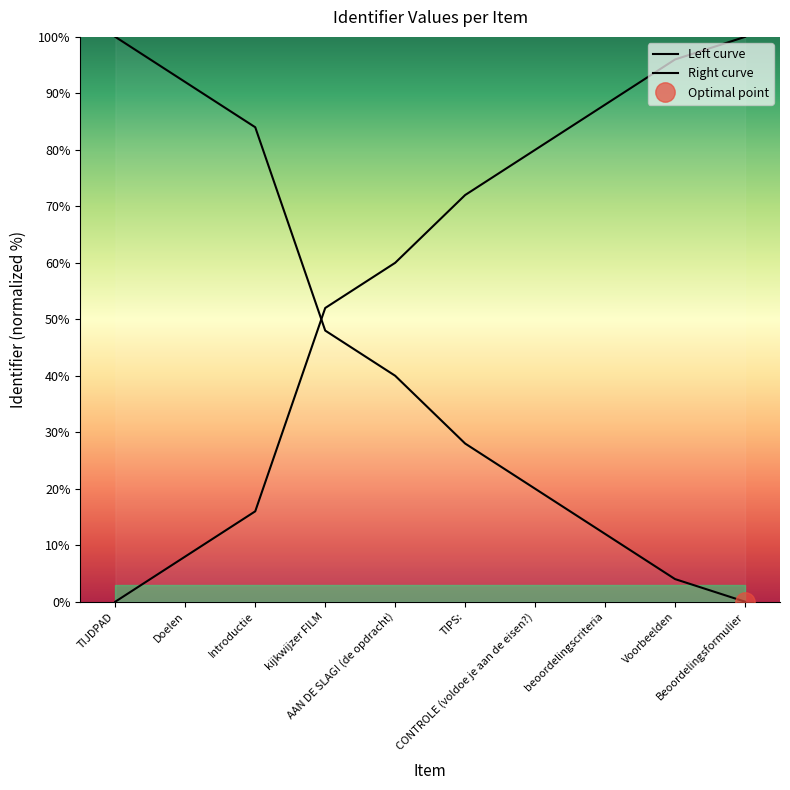

What is the value of the 8th point from the left?

12.0